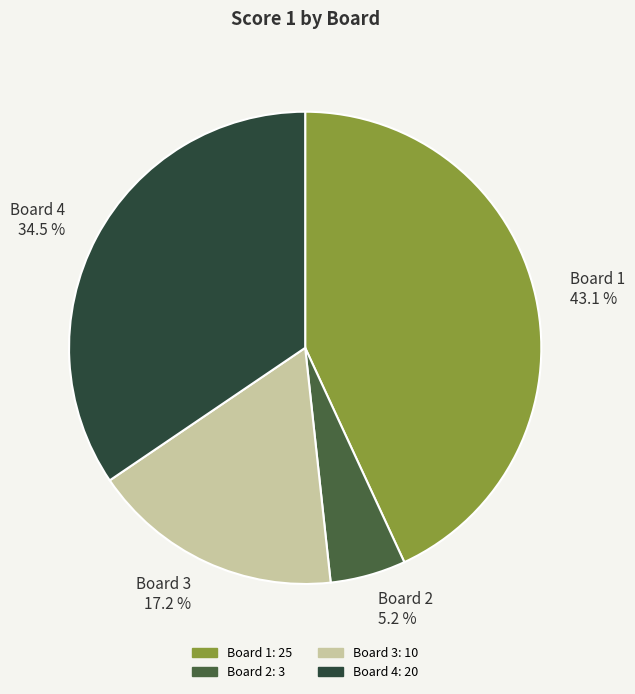

To the nearest percent, what percentage of the pie is Board 2?

5%